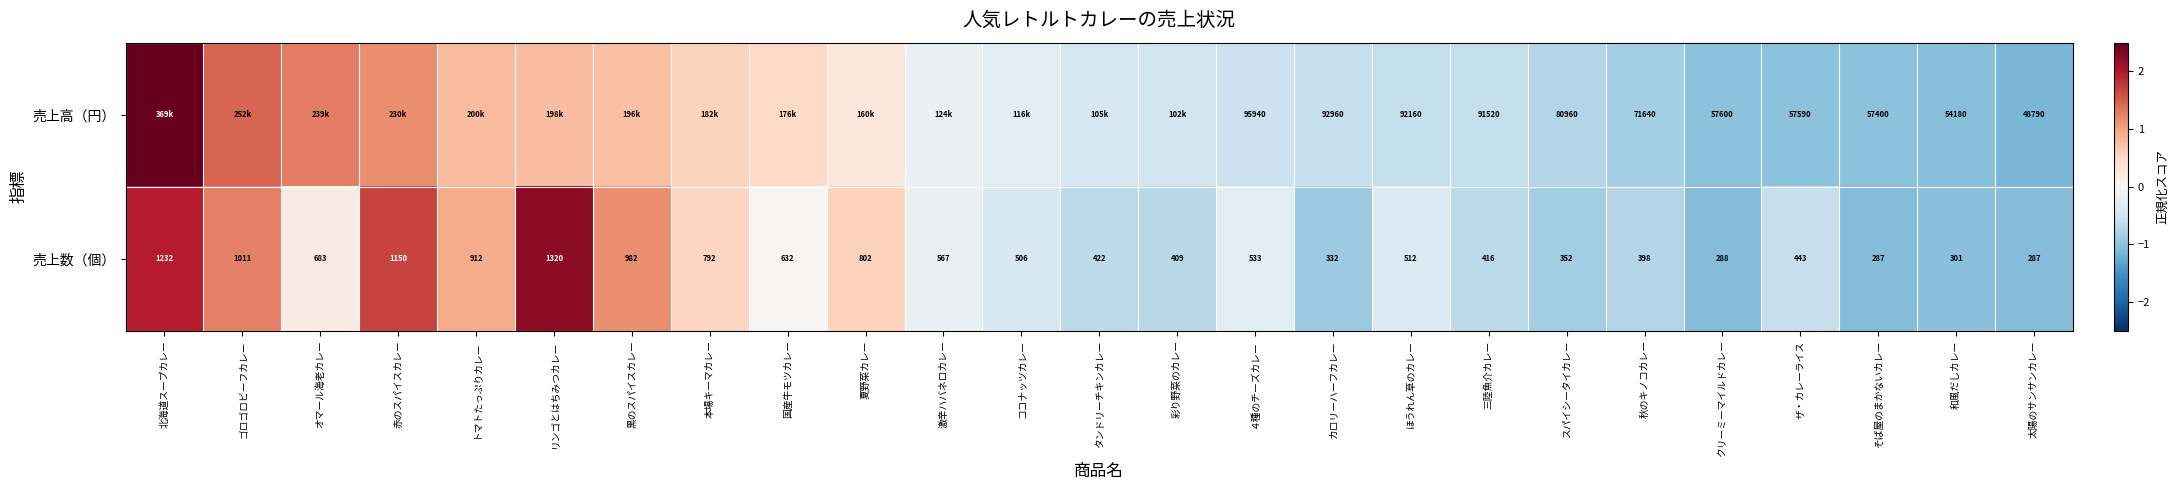

Is it true that 売上数（個） equals 3.3 at リンゴとはちみつカレー?

False